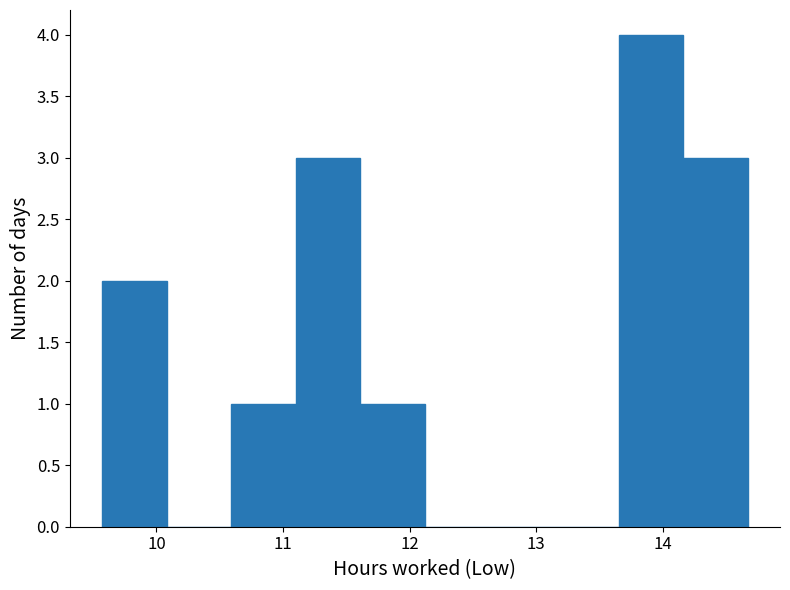

Over which range of the x-axis is the bar tallest?

13.65 to 14.16